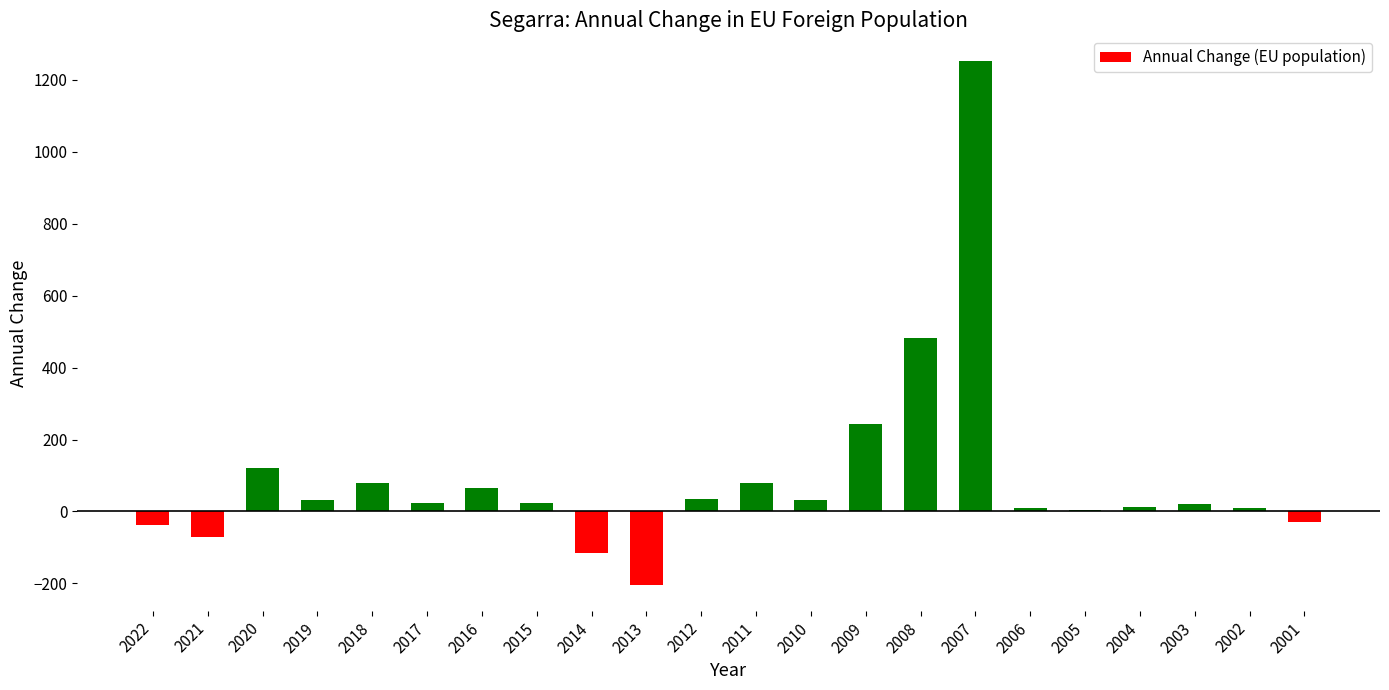

Which has a higher value, 2012 or 2007?

2007